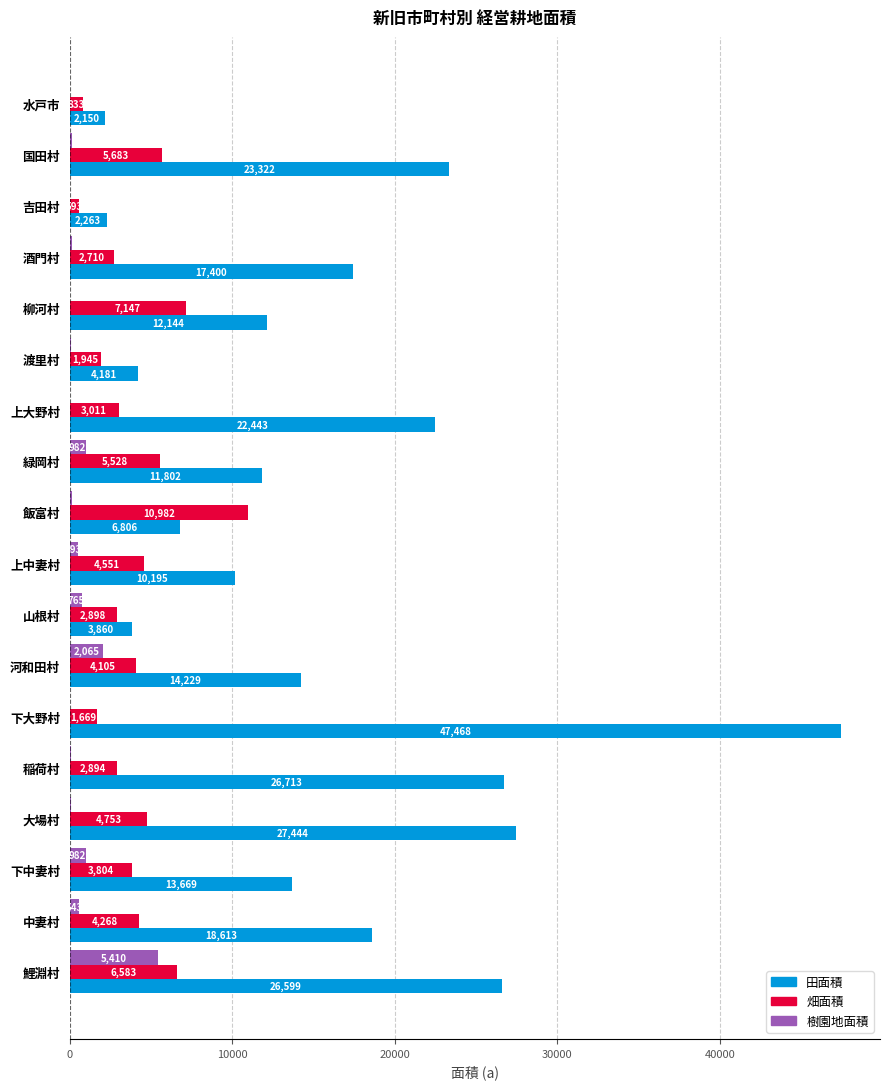

How many categories are shown in the chart?

18